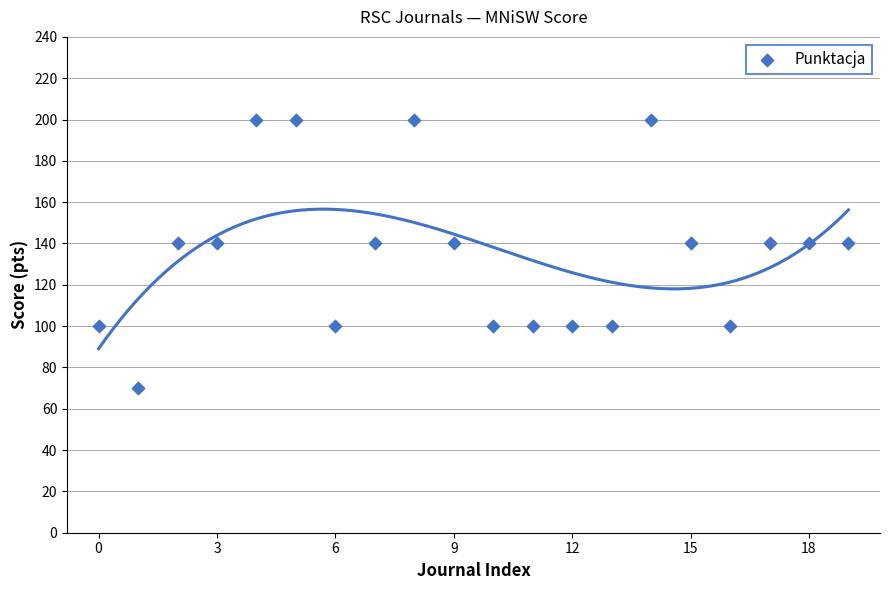

What is the range of Y values (max minus min)?

130